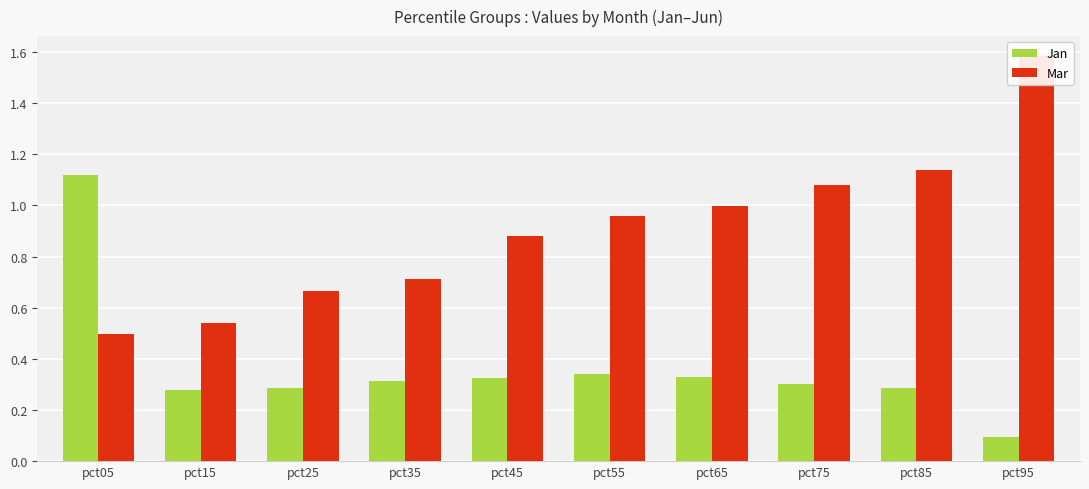

True or false: Mar has a value of 0.9 at pct45.

True